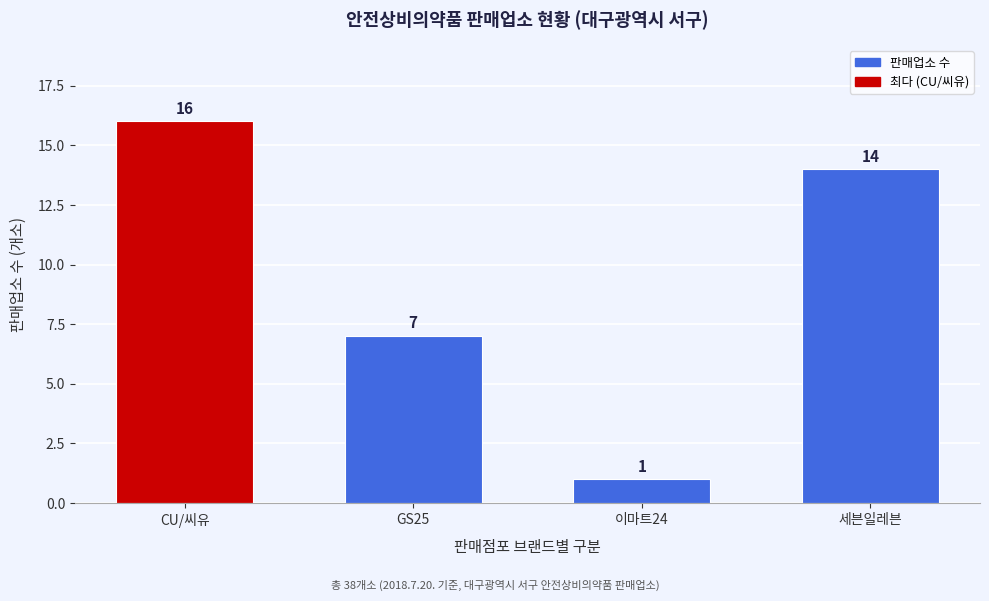

Reading left to right, transcribe all the data shown in this chart.

16	7	1	14